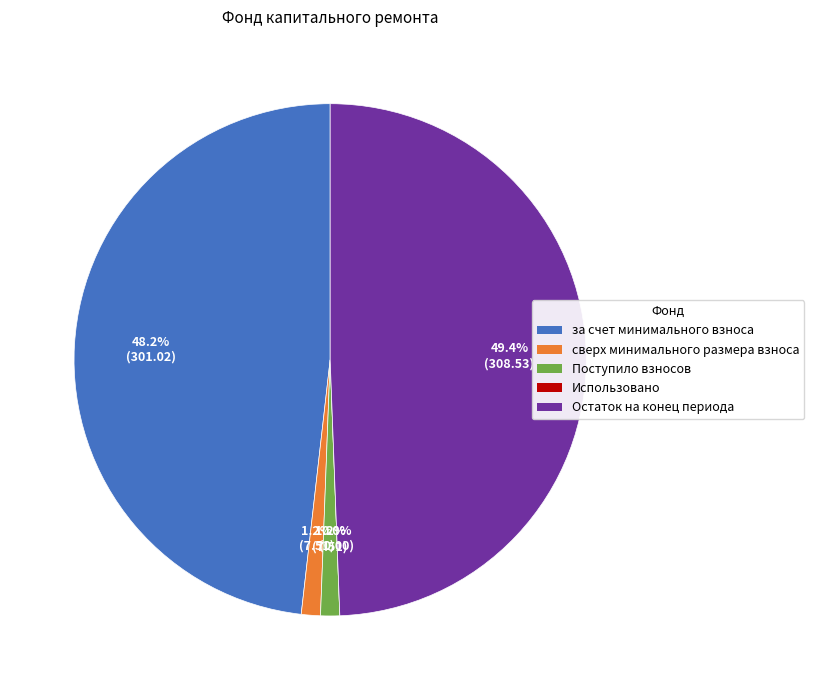

Which slice is the smallest?

Использовано